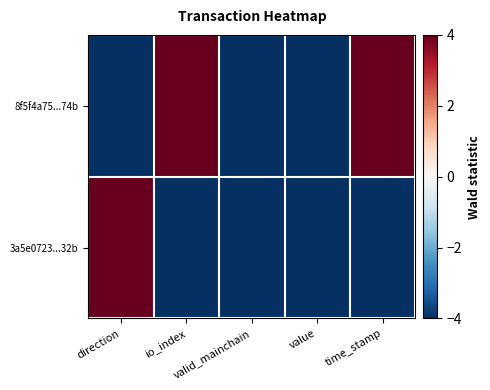

Which series has the largest total across all categories?

8f5f4a75...74b